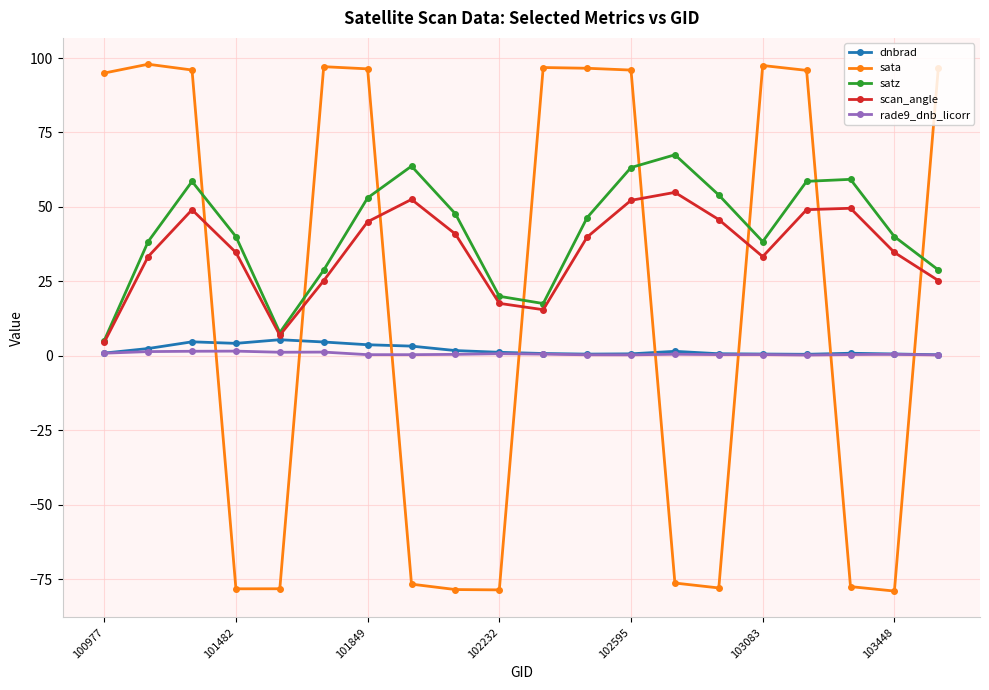

True or false: rade9_dnb_licorr and satz cross at least once.

False